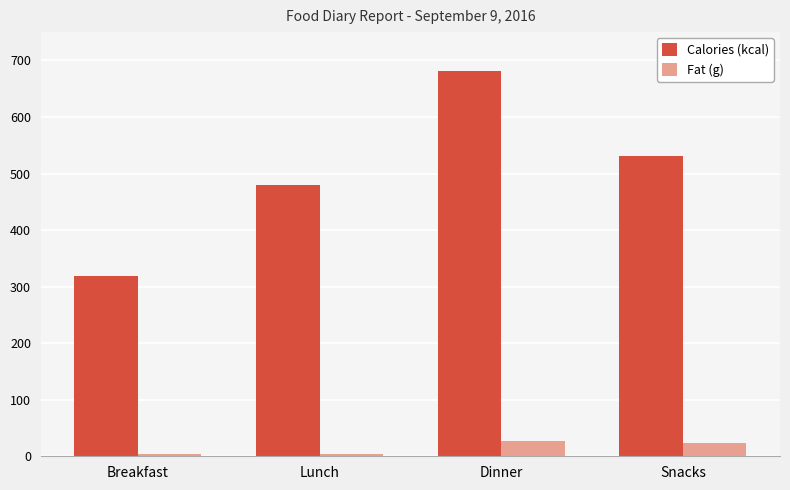

At which label is Calories (kcal) closest to 500?

Lunch